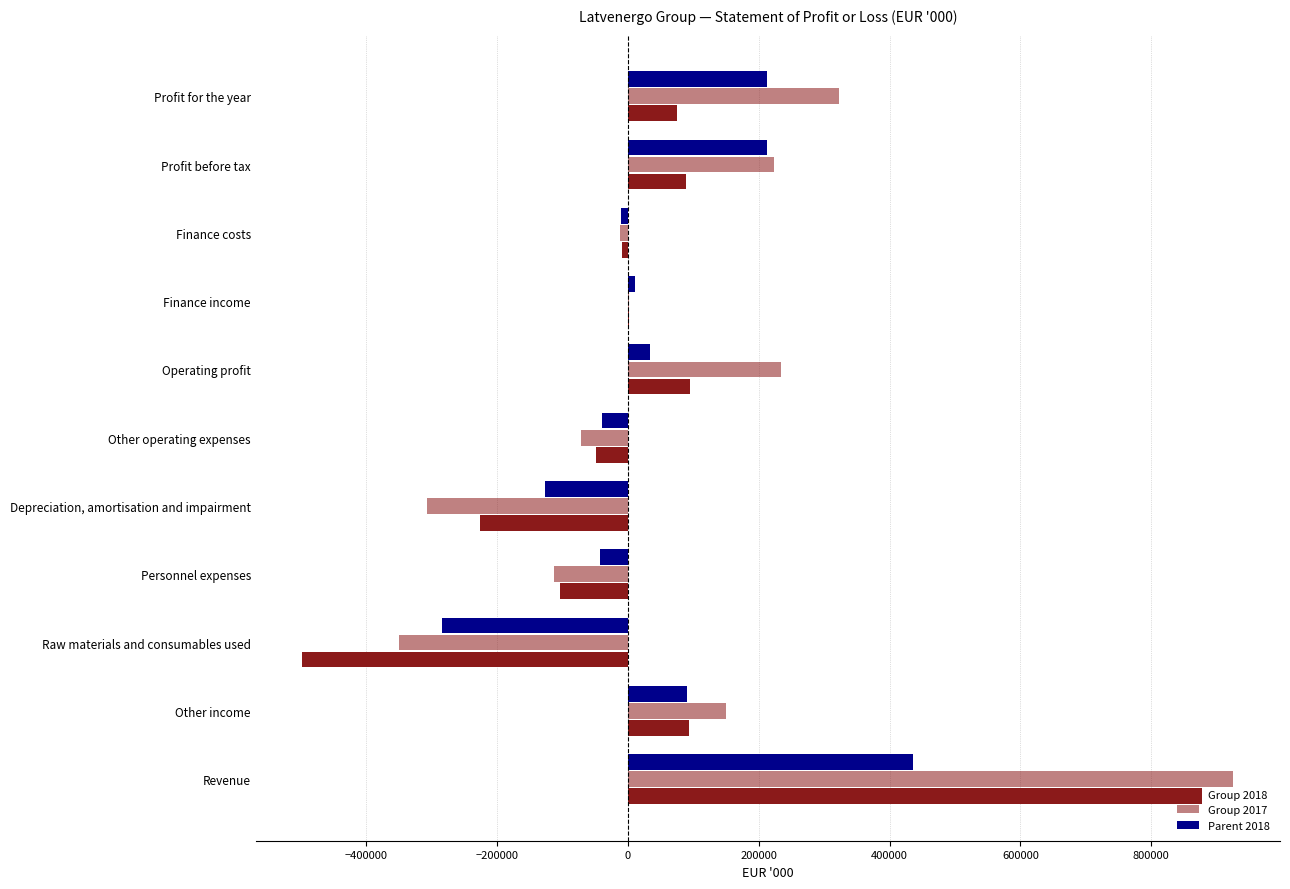

How many data points does each series have?

11